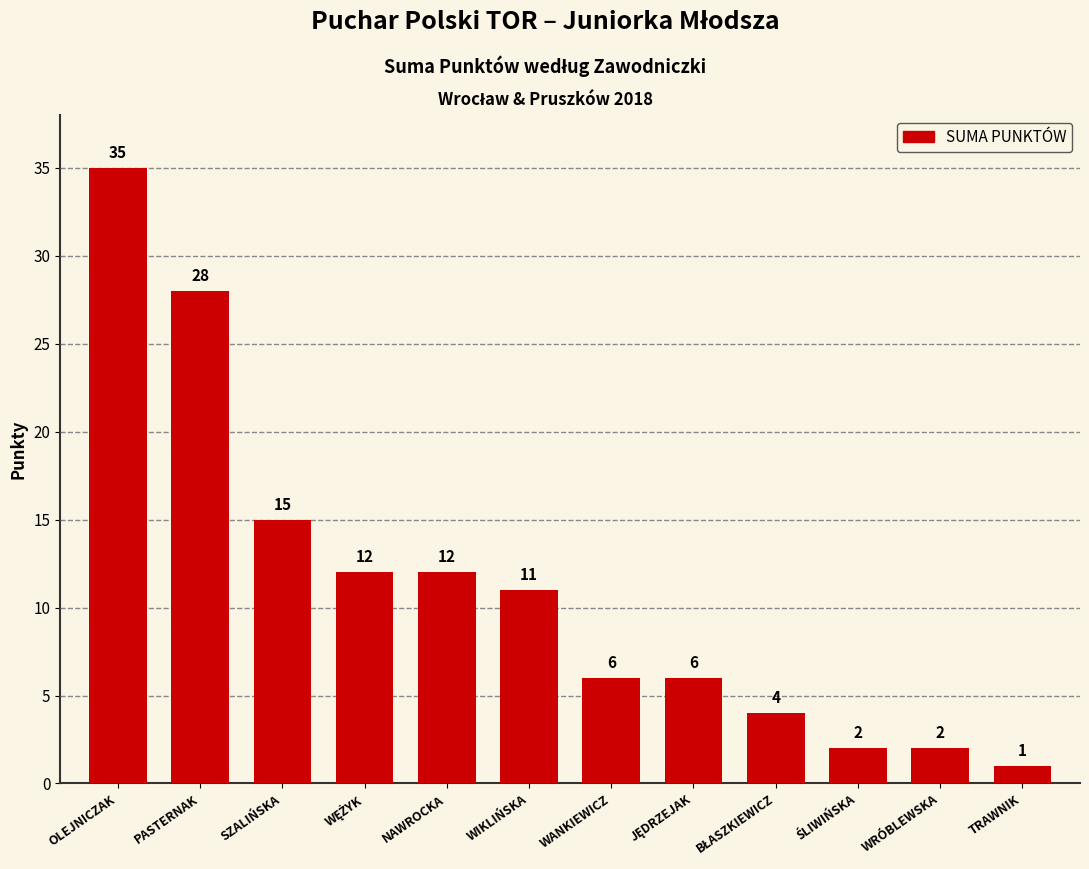

The chart shows a value of 35 at OLEJNICZAK. True or false?

True